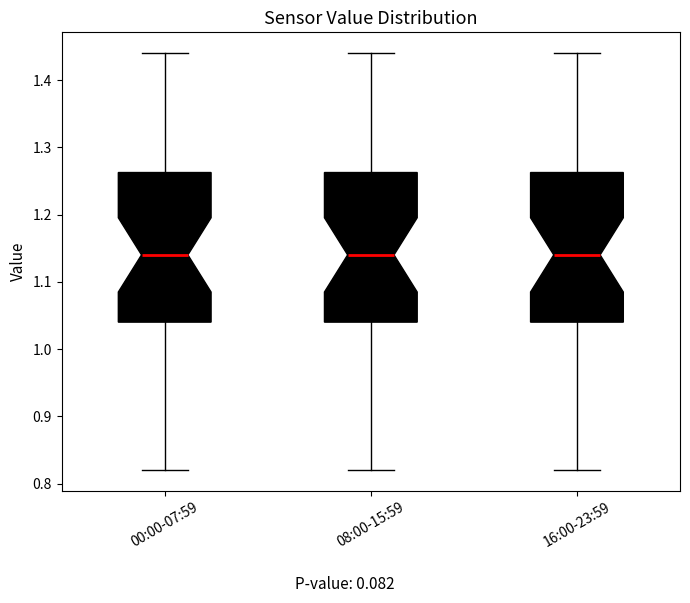

Reading left to right, read every box against the y-axis: the position of its median line, the range the box covers, and the ends of its whiskers. The values are not printed on the chart, so give them approximately, as read against the axis.

00:00-07:59: median 1.14, box 1.04 to 1.26, whiskers 0.82 to 1.44
08:00-15:59: median 1.14, box 1.04 to 1.26, whiskers 0.82 to 1.44
16:00-23:59: median 1.14, box 1.04 to 1.26, whiskers 0.82 to 1.44